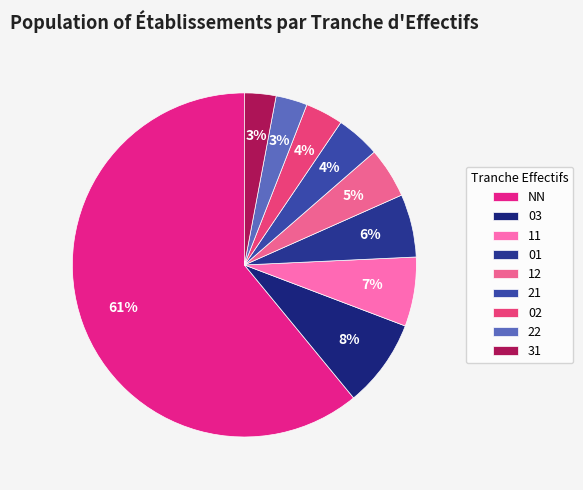

Rank the categories by value from highest to lowest.

NN, 03, 11, 01, 12, 21, 02, 22, 31